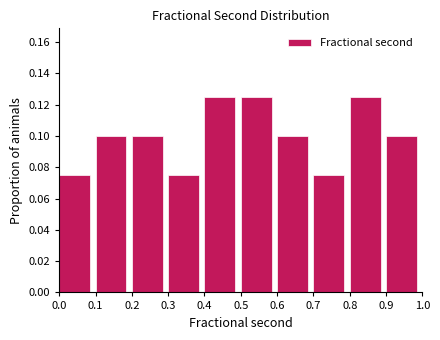

Reading left to right, list every bar in this chart as the range it spans on the x-axis followed by its height. The values are not printed on the chart, so give them approximately, as read against the axis.

0.0 to 0.1: 0.076
0.1 to 0.2: 0.100
0.2 to 0.3: 0.100
0.3 to 0.4: 0.076
0.4 to 0.5: 0.126
0.5 to 0.6: 0.126
0.6 to 0.7: 0.100
0.7 to 0.8: 0.076
0.8 to 0.9: 0.126
0.9 to 1.0: 0.100